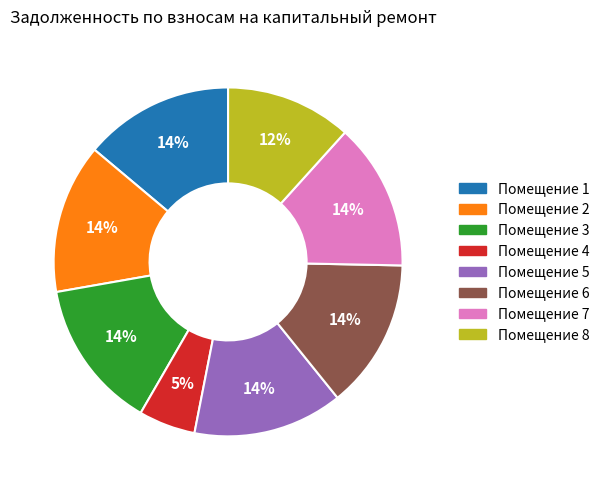

Does any single category account for the majority?

No